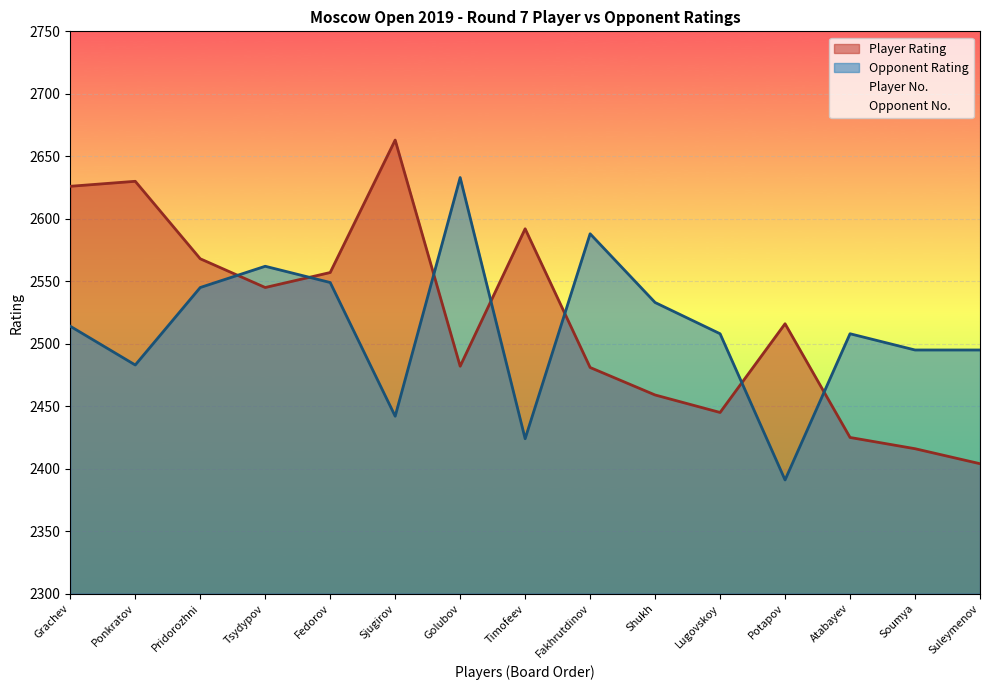

At how many categories does at least one series exceed 2526?

10